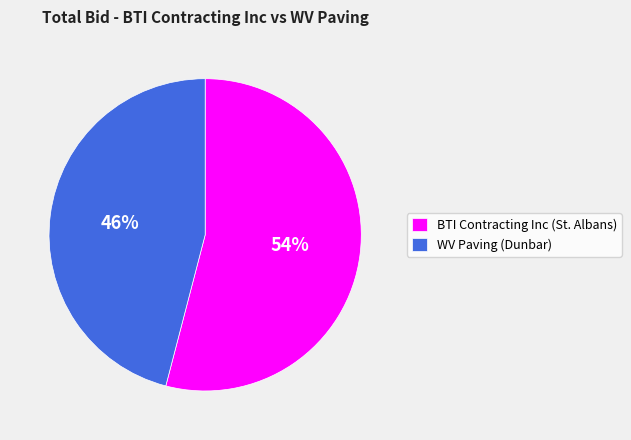

The WV Paving (Dunbar) slice represents 40% of the pie. True or false?

False